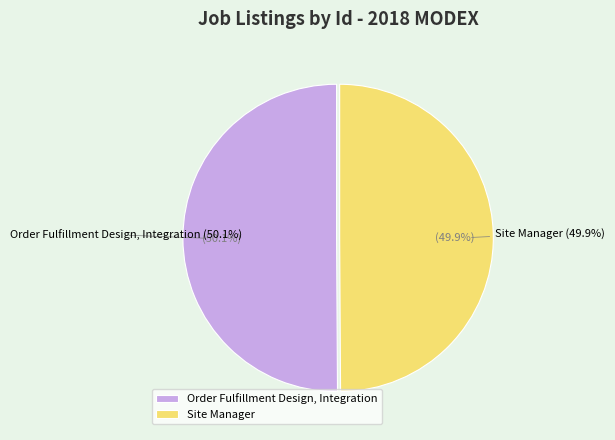

To the nearest percent, what is the average slice percentage?

50%